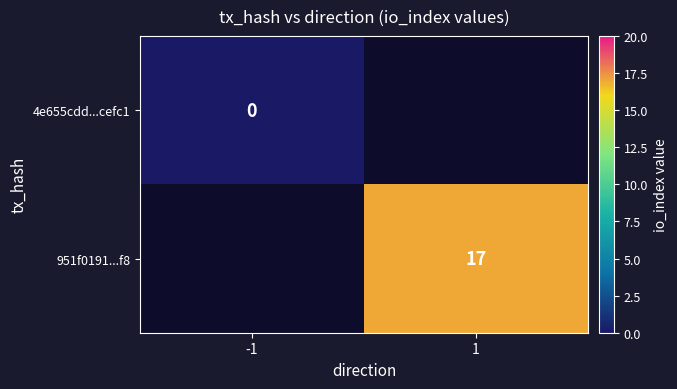

Between 1 and -1, which is larger?

-1